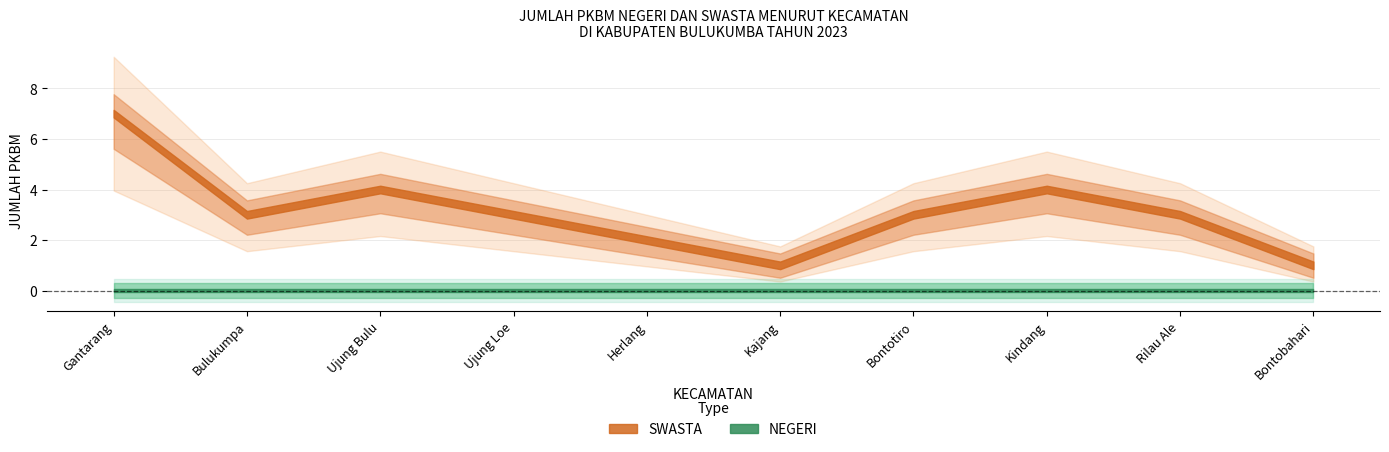

At which category is the sum across all series the highest?

Gantarang